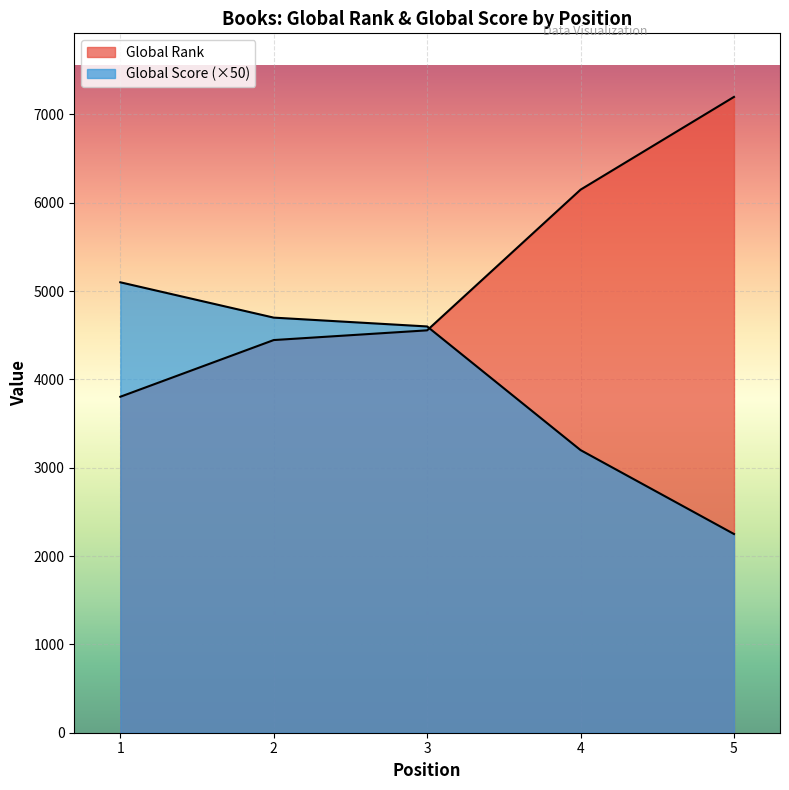

Which category has the highest value in the Global Rank series?

5